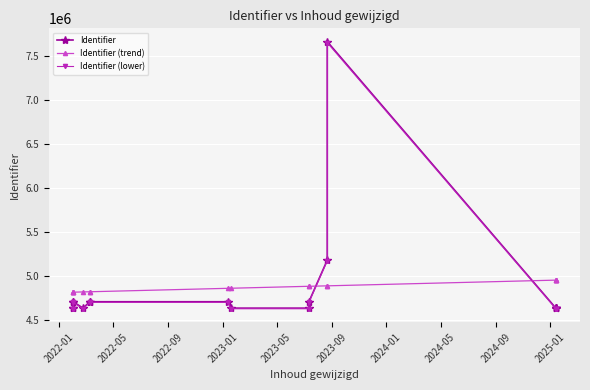

The Identifier (lower) series shows 3168506.9 at 2025-01. True or false?

False